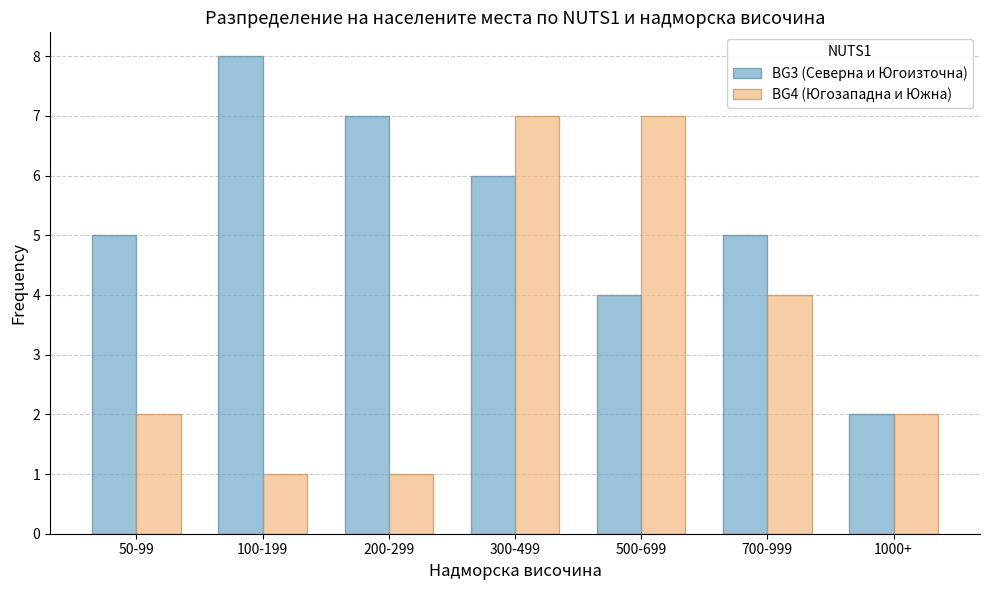

Reading left to right, what are all the values shown in this chart?

BG3 (Северна и Югоизточна): 5	8	7	6	4	5	2
BG4 (Югозападна и Южна): 2	1	1	7	7	4	2